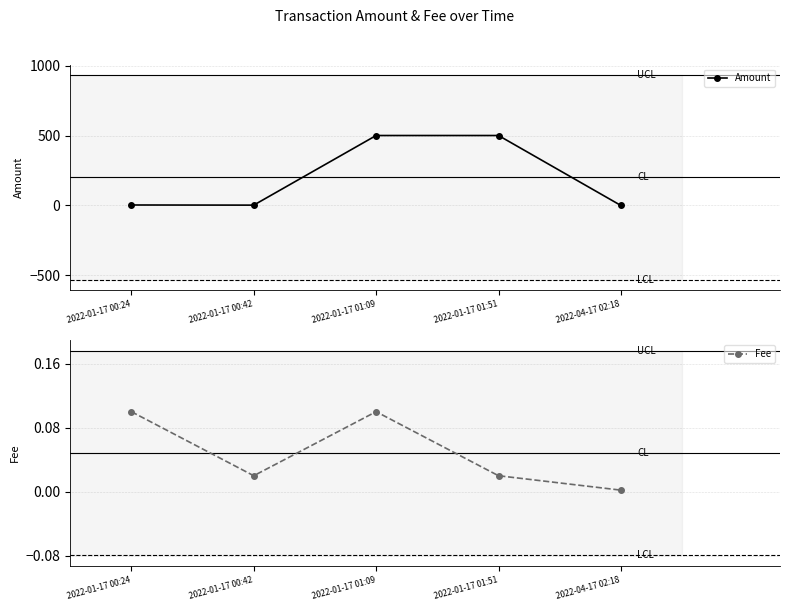

Between which two adjacent categories do Fee and Amount first intersect?

2022-01-17 01:51 and 2022-04-17 02:18